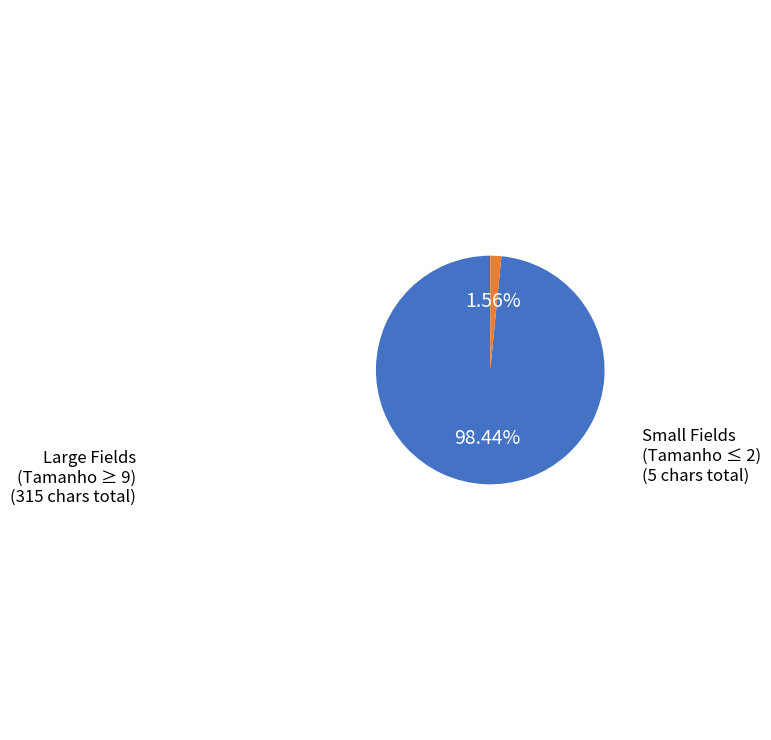

To the nearest percent, what is the difference between the largest and smallest slice percentages?

97%